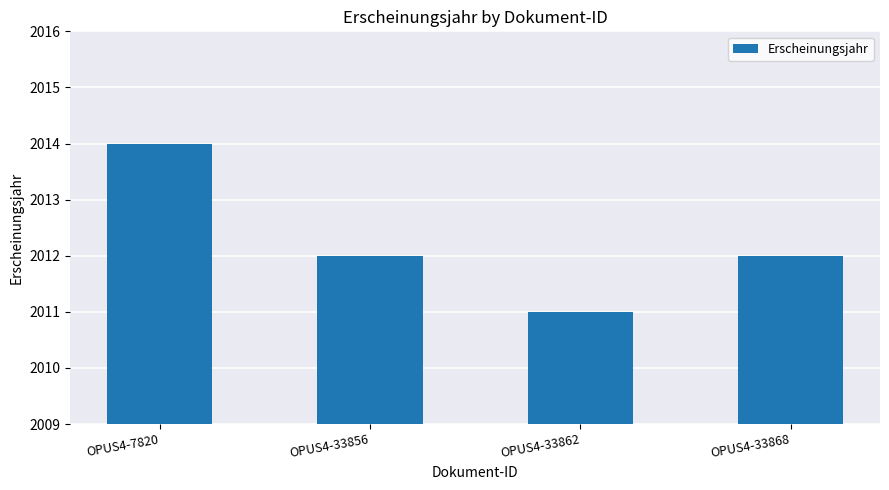

Which category has the lowest value across all series?

OPUS4-33862